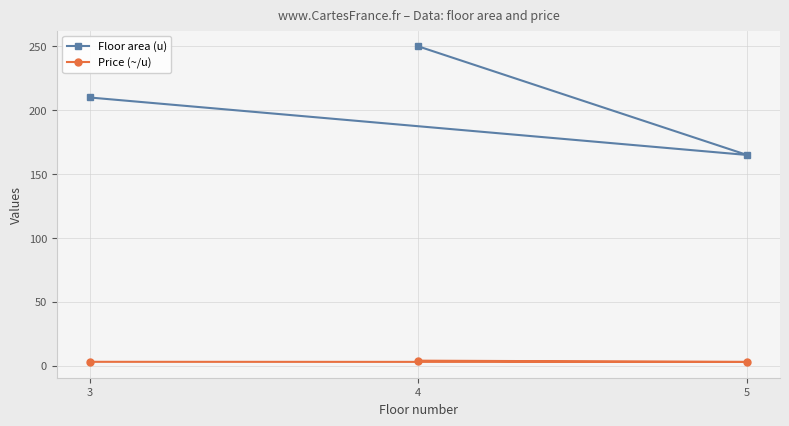

Reading left to right, list all the values displayed in this chart.

Floor area (u): 3=210.0	5=165.0	4=250.0
Price (~/u): 3=3.1	5=3.0	4=4.0